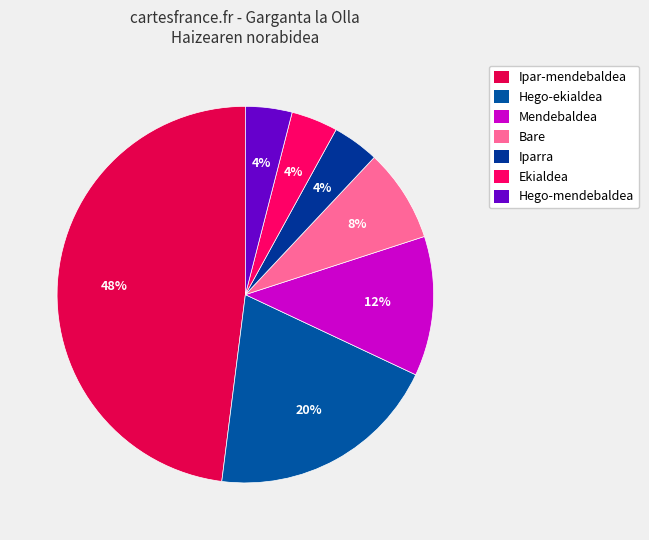

Count the number of slices in the pie.

7